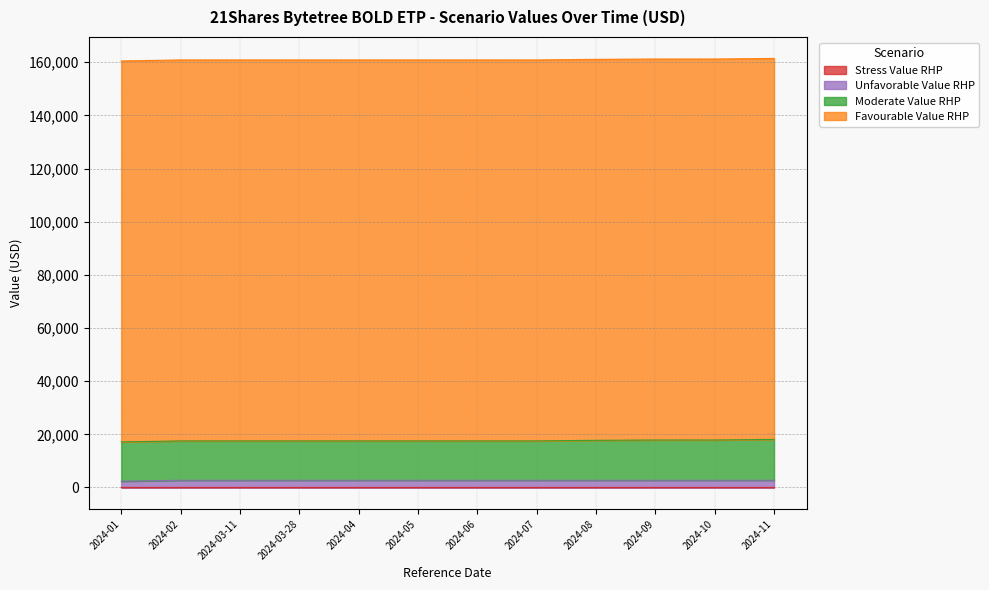

What is the label of the 11th point from the left?

2024-10